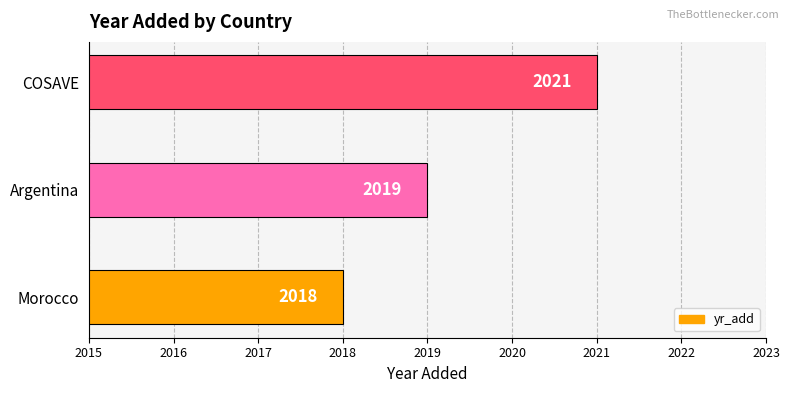

Reading top to bottom, list all the values displayed in this chart.

2021	2019	2018